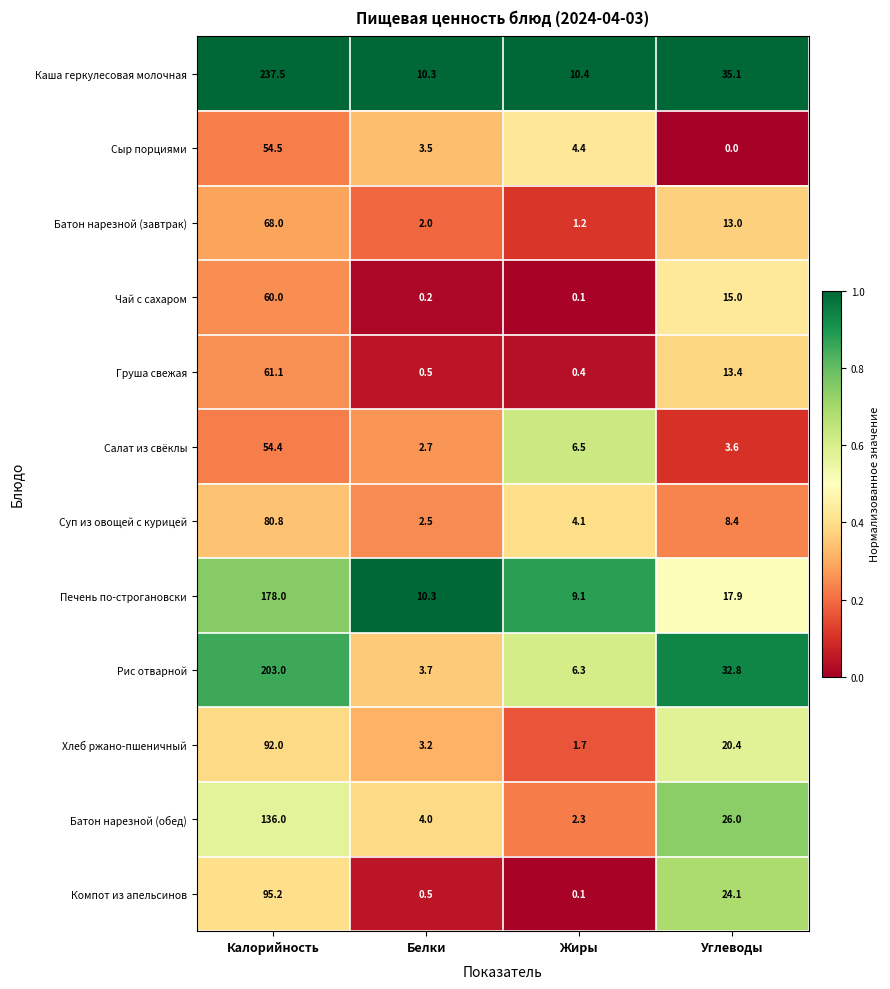

True or false: Каша геркулесовая молочная has a value of 10.4 at Жиры.

True